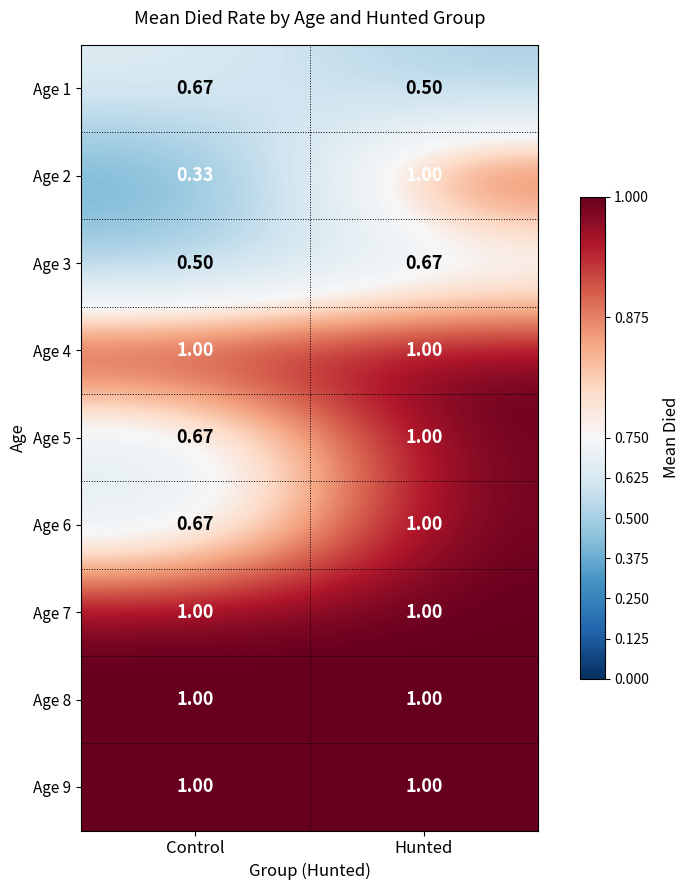

How many series are shown in this chart?

9